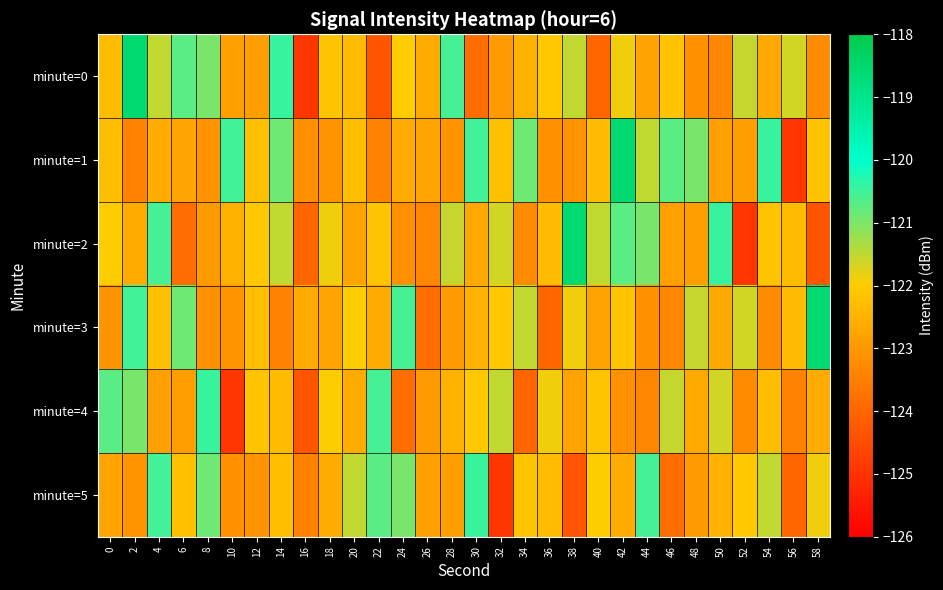

Which series has the largest range (max minus min)?

minute=0